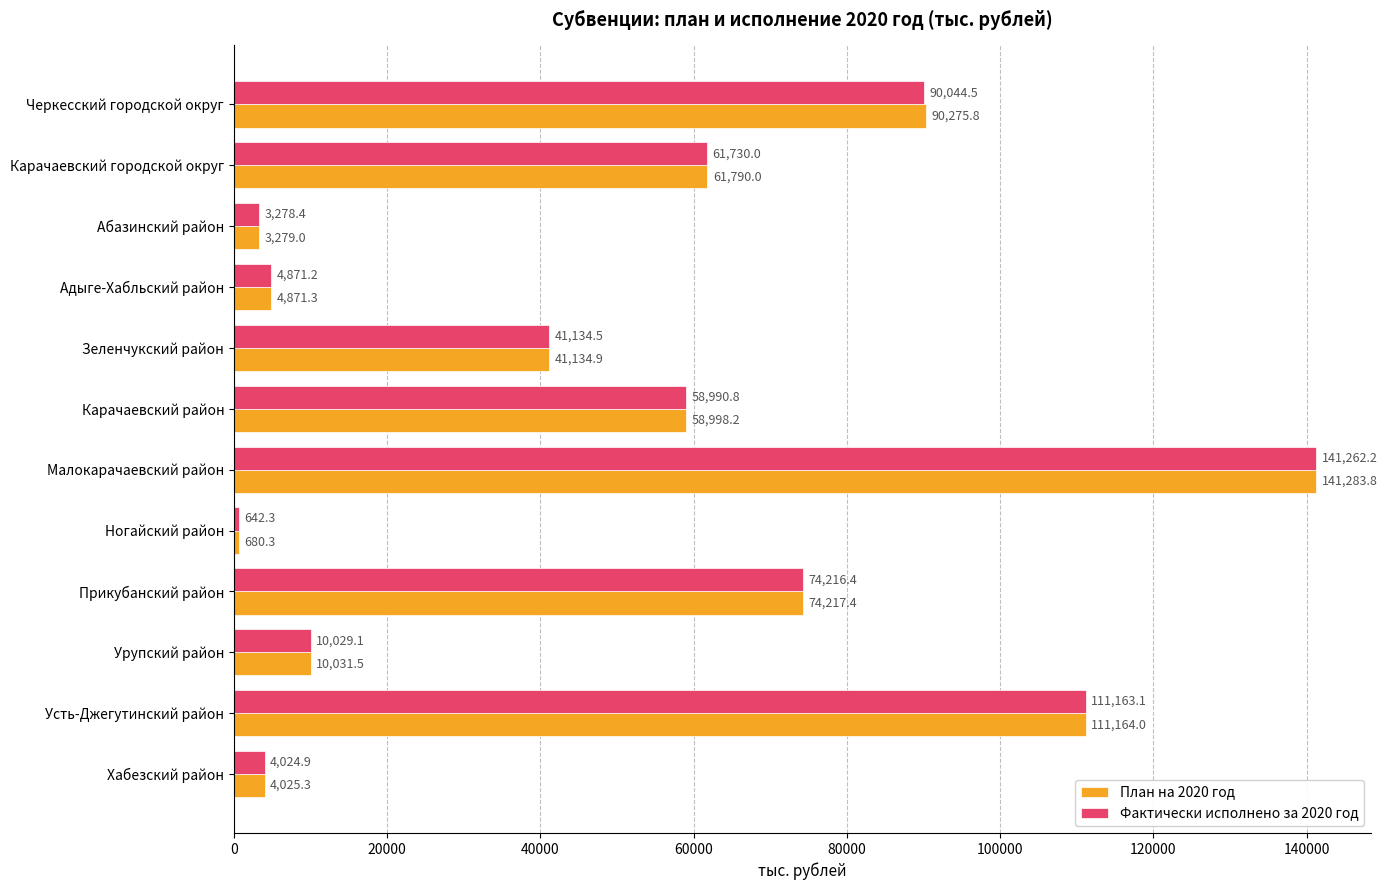

What value does the План на 2020 год series have at Карачаевский район?

58998.2